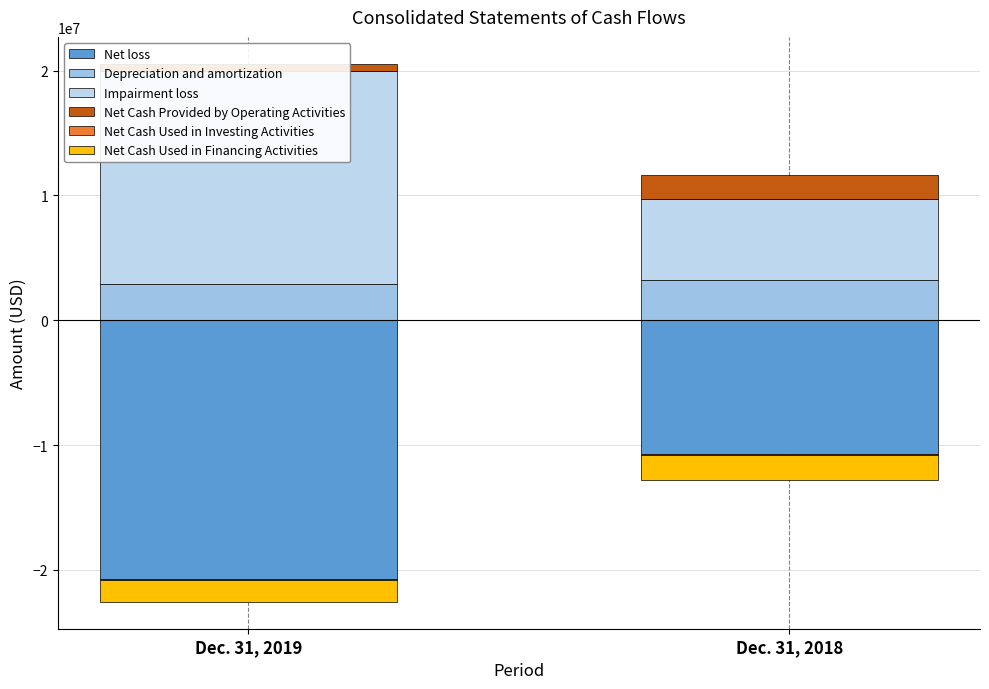

What are all the series names shown in the legend?

Net loss, Depreciation and amortization, Impairment loss, Net Cash Provided by Operating Activities, Net Cash Used in Investing Activities, Net Cash Used in Financing Activities